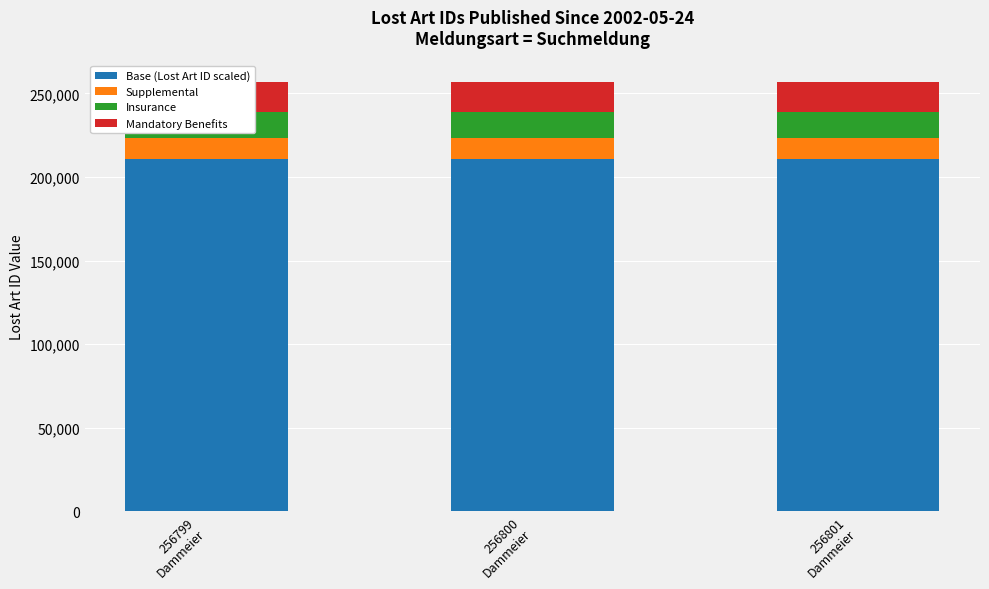

What is the total value across all series at 256800
Dammeier?

256800.0